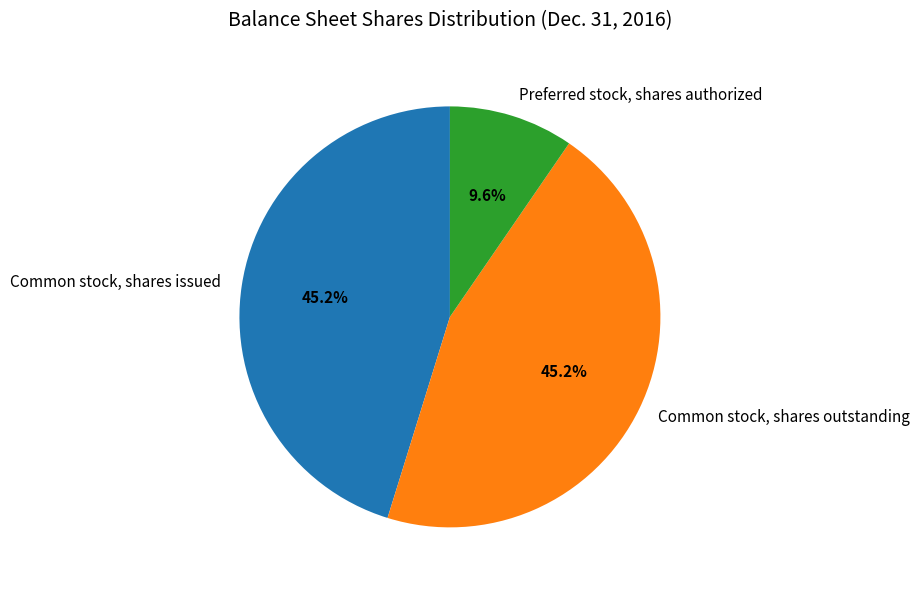

Is there a majority slice in this chart?

No